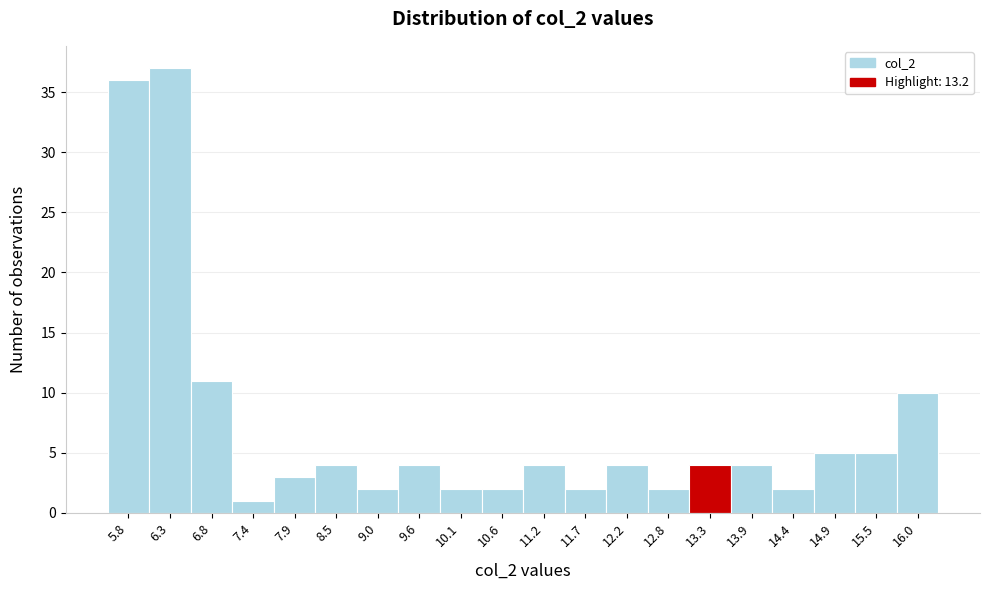

Reading left to right, list every bar in this chart as the range it spans on the x-axis followed by its height. Neither the bar edges nor the heights are printed on the chart, so give them approximately, as read against the axes.

5.50 to 6.04: 36
6.04 to 6.58: 37
6.58 to 7.12: 11
7.12 to 7.66: 1
7.66 to 8.20: 3
8.20 to 8.74: 4
8.74 to 9.28: 2
9.28 to 9.82: 4
9.82 to 10.36: 2
10.36 to 10.90: 2
10.90 to 11.44: 4
11.44 to 11.98: 2
11.98 to 12.52: 4
12.52 to 13.06: 2
13.06 to 13.60: 4
13.60 to 14.14: 4
14.14 to 14.68: 2
14.68 to 15.22: 5
15.22 to 15.76: 5
15.76 to 16.30: 10